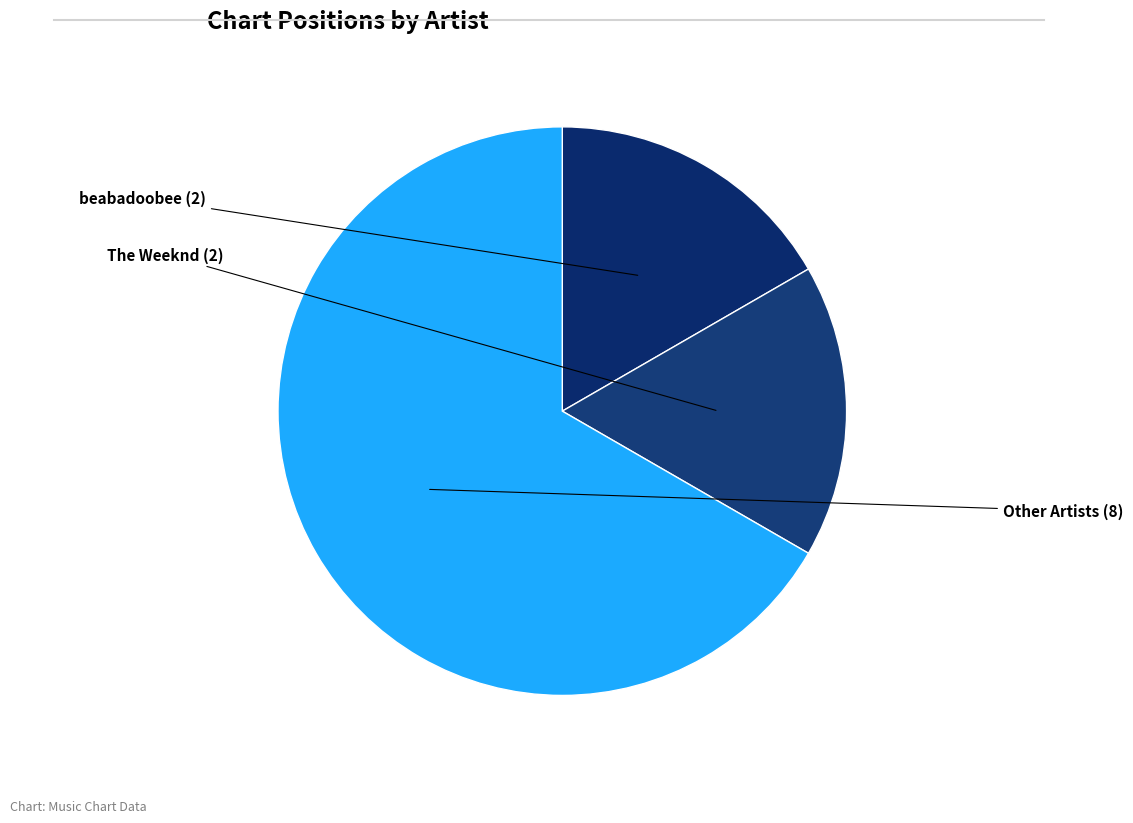

Approximately how many times larger is the value at beabadoobee compared to The Weeknd?

1.0